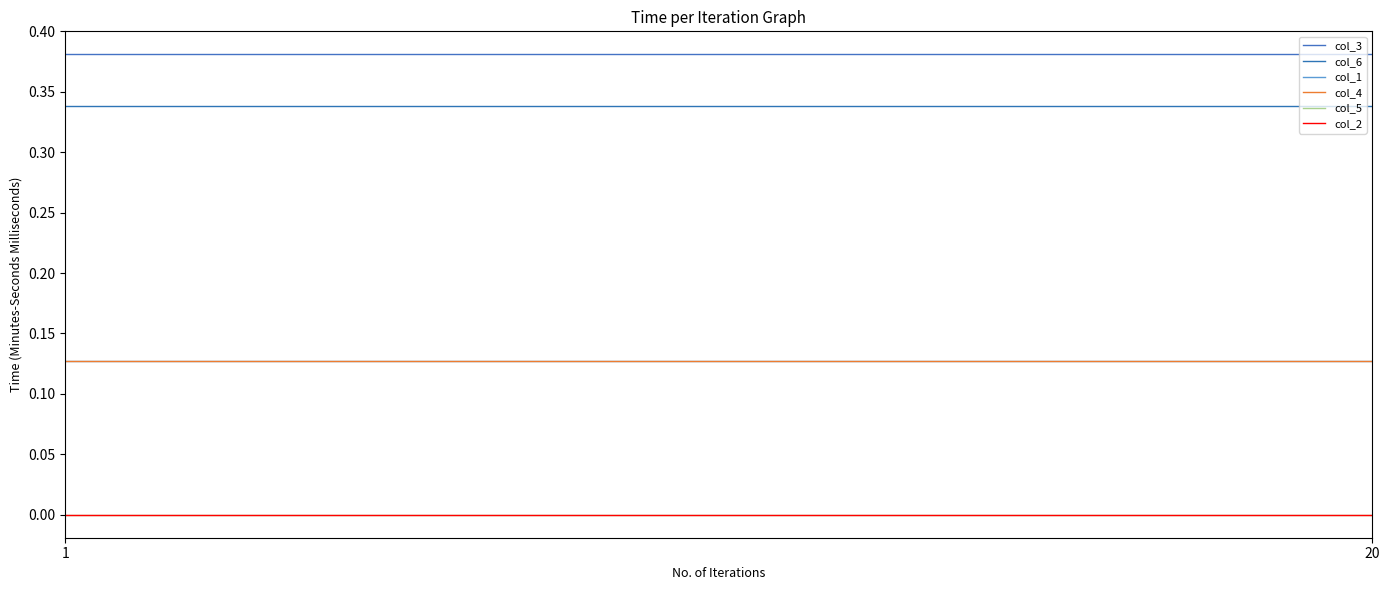

Is this an area chart (filled region under the line)?

No